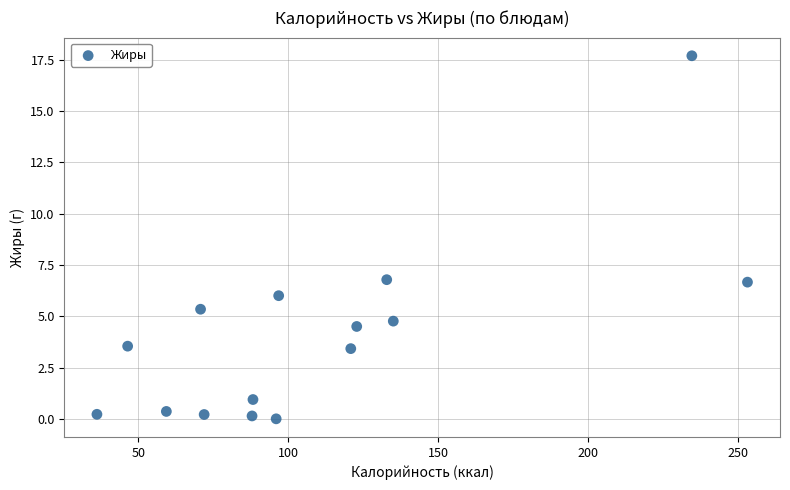

What is the range of Y values (max minus min)?

17.7